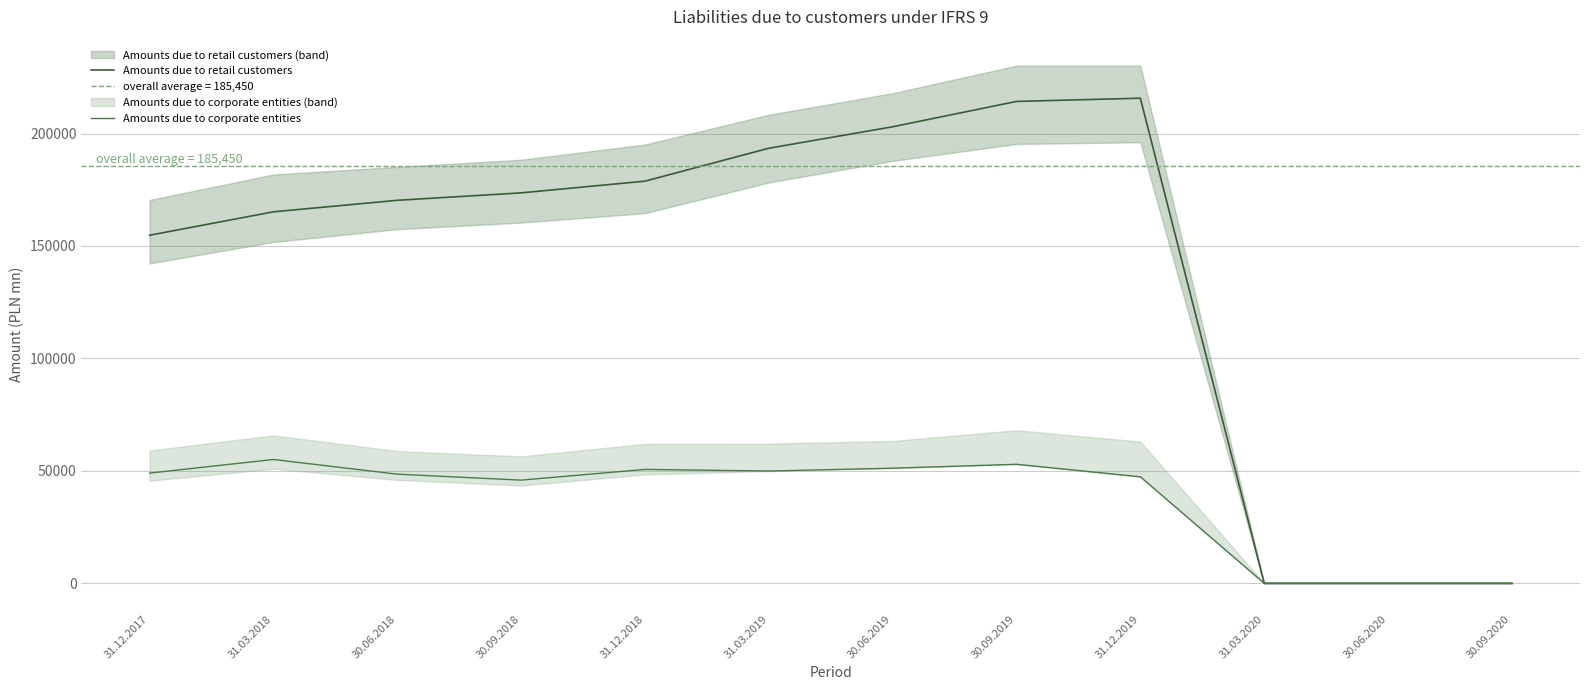

The Amounts due to corporate entities series shows 31927 at 31.03.2018. True or false?

False